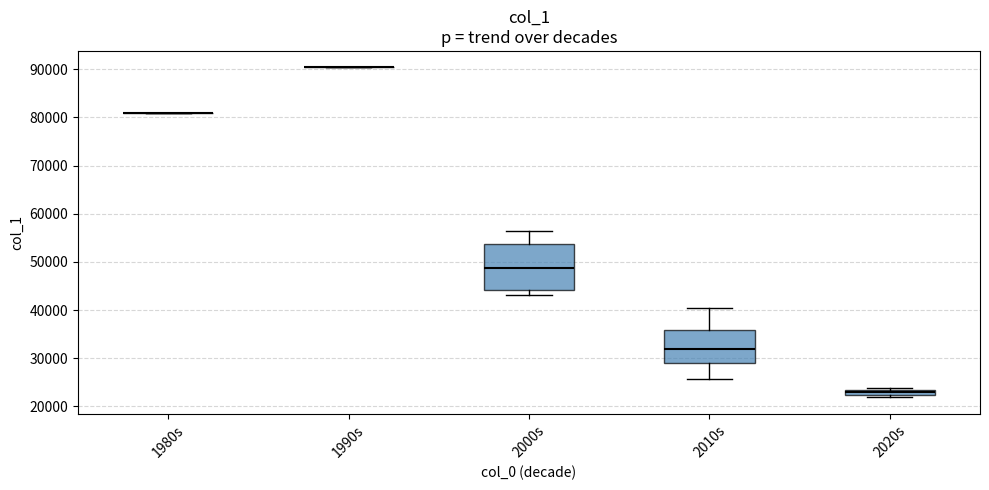

Comparing the boxes themselves (not the whiskers), which one is the tallest?

2000s